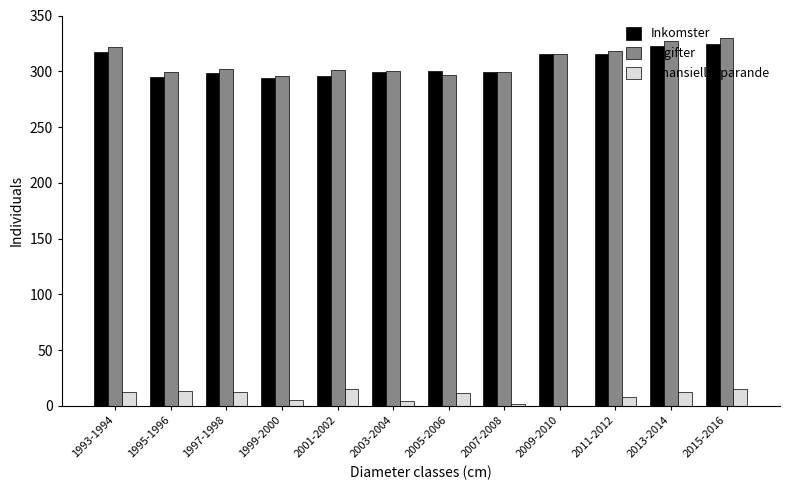

Is the value of Finansiellt sparande at 1997-1998 greater than the value of Inkomster at 1999-2000?

No